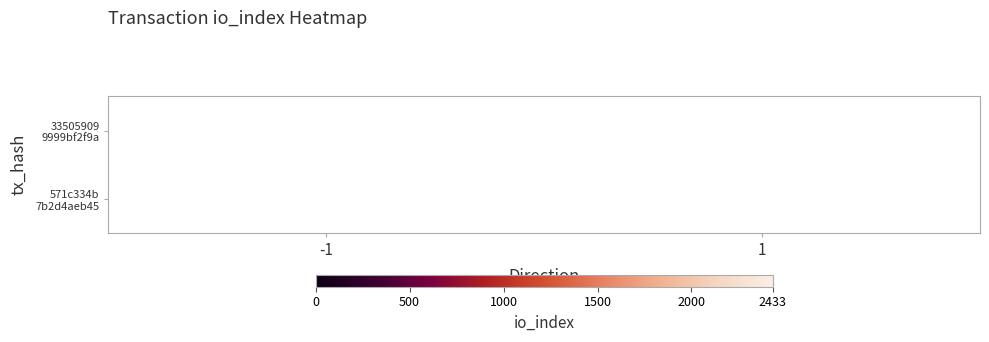

Rank the series at 1 from highest to lowest value.

571c334b 7b2d4aeb45, 33505909 9999bf2f9a